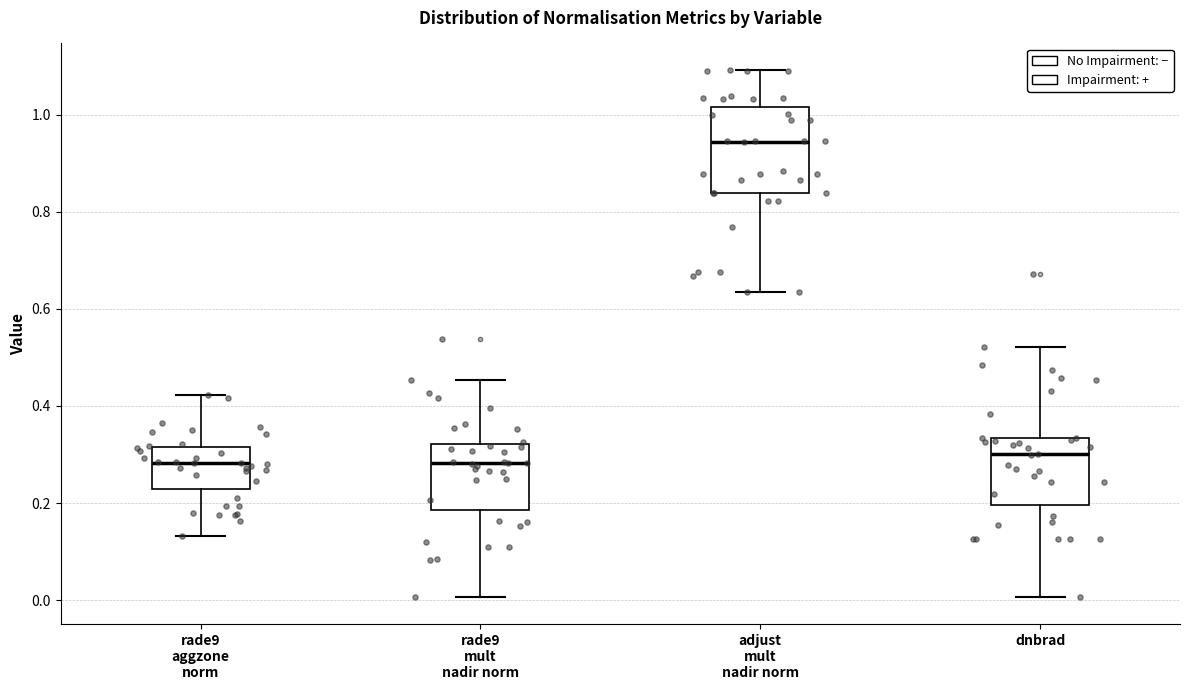

Reading left to right, read every box against the y-axis: the position of its median line, the range the box covers, and the ends of its whiskers. The values are not printed on the chart, so give them approximately, as read against the axis.

rade9 aggzone norm: median 0.28, box 0.22 to 0.32, whiskers 0.14 to 0.42
rade9 mult nadir norm: median 0.28, box 0.18 to 0.32, whiskers 0.00 to 0.46
adjust mult nadir norm: median 0.94, box 0.84 to 1.02, whiskers 0.64 to 1.10
dnbrad: median 0.30, box 0.20 to 0.34, whiskers 0.00 to 0.52